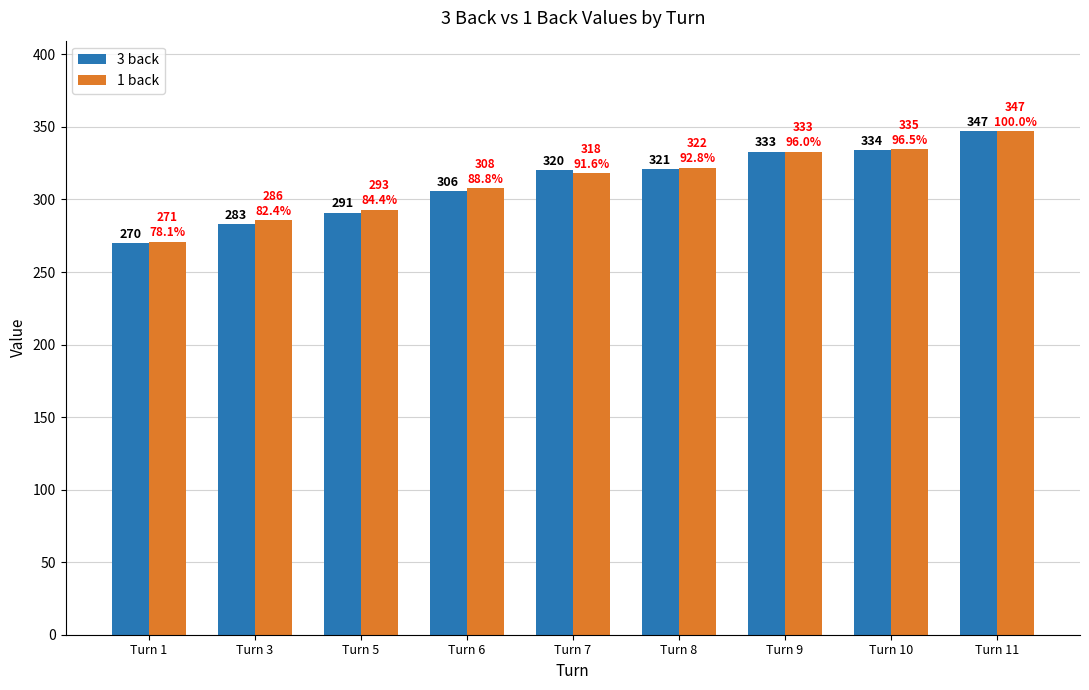

The 1 back series shows 318 at Turn 7. True or false?

True